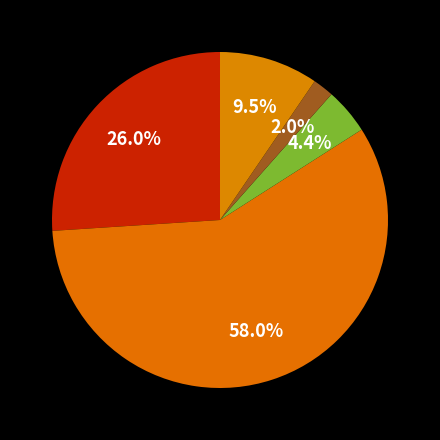

How many slices are in this pie chart?

5